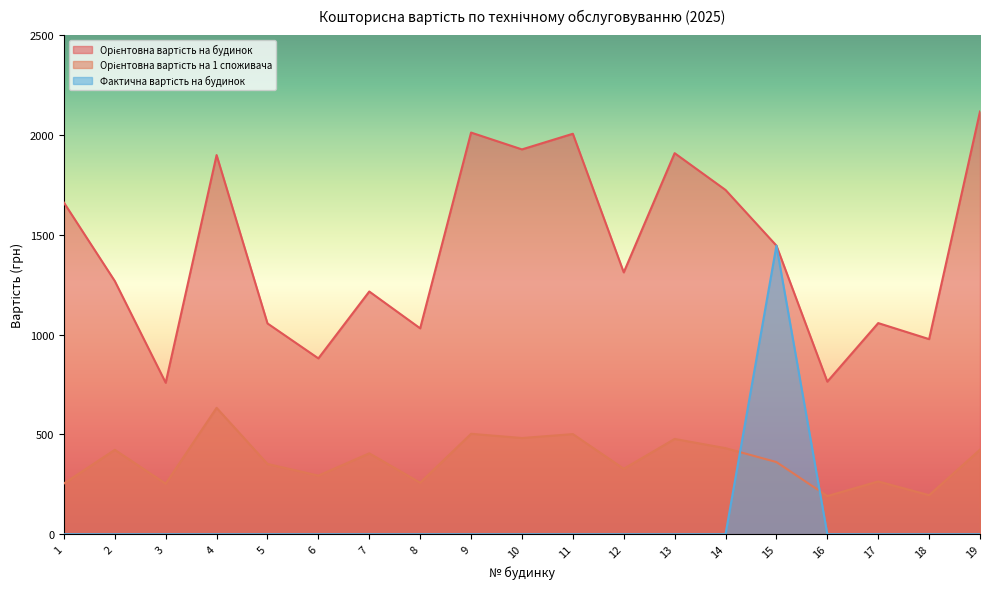

What is the value of the Орієнтовна вартість на 1 споживача point at the 5th from the left?

351.9